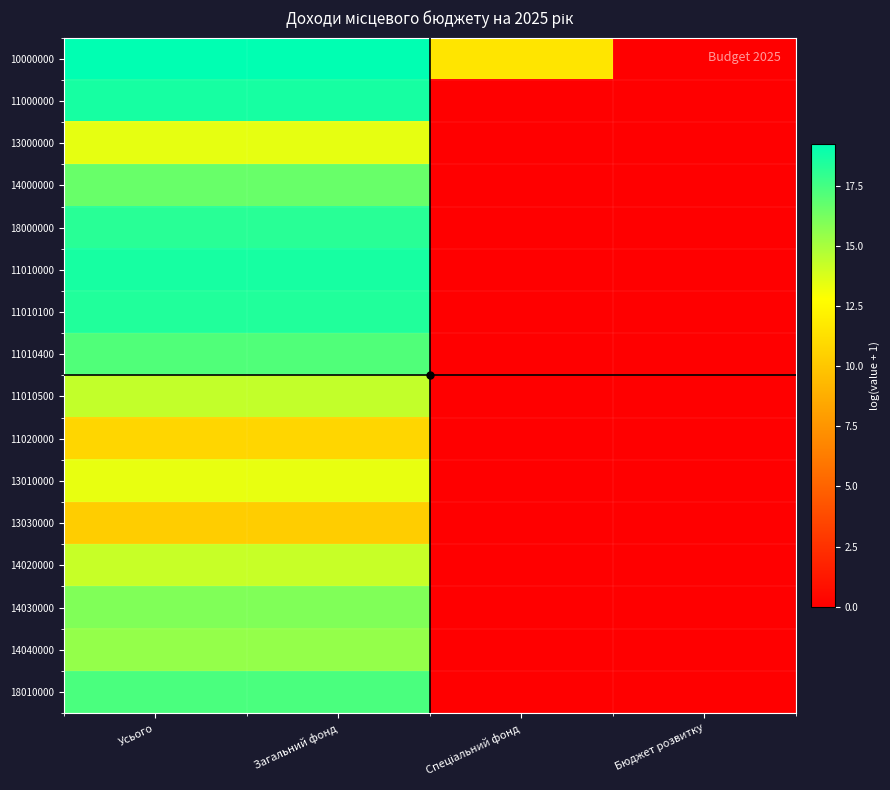

At which category is the sum across all series the highest?

Усього